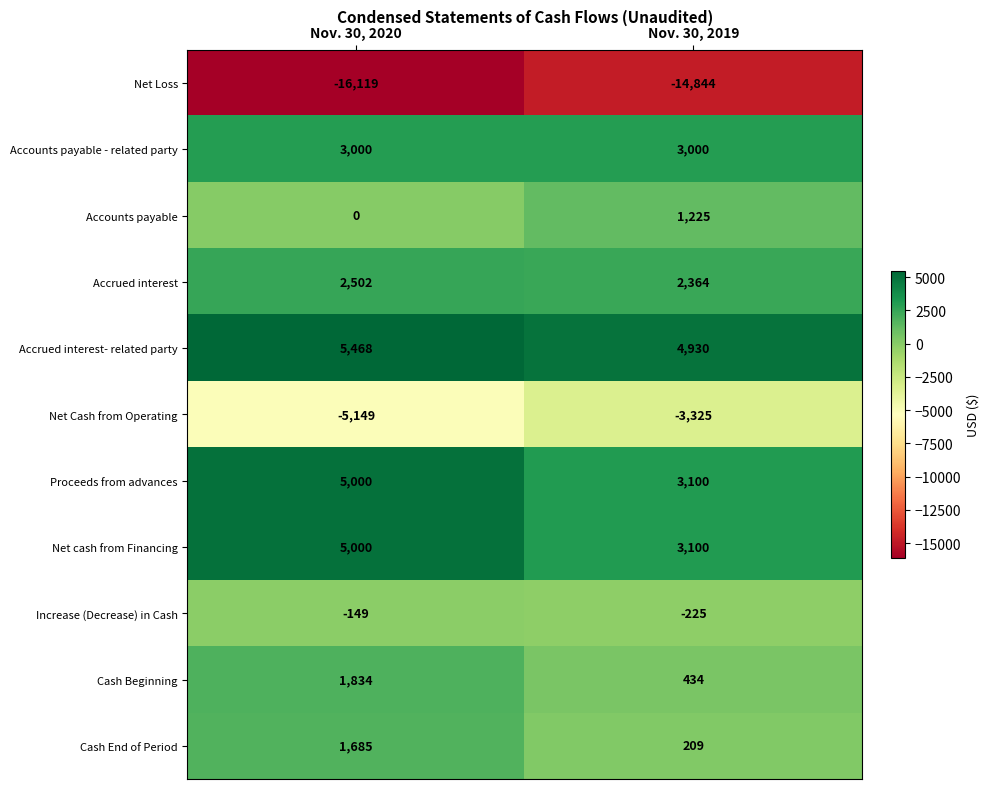

True or false: Increase (Decrease) in Cash has a value of -104 at Nov. 30, 2020.

False